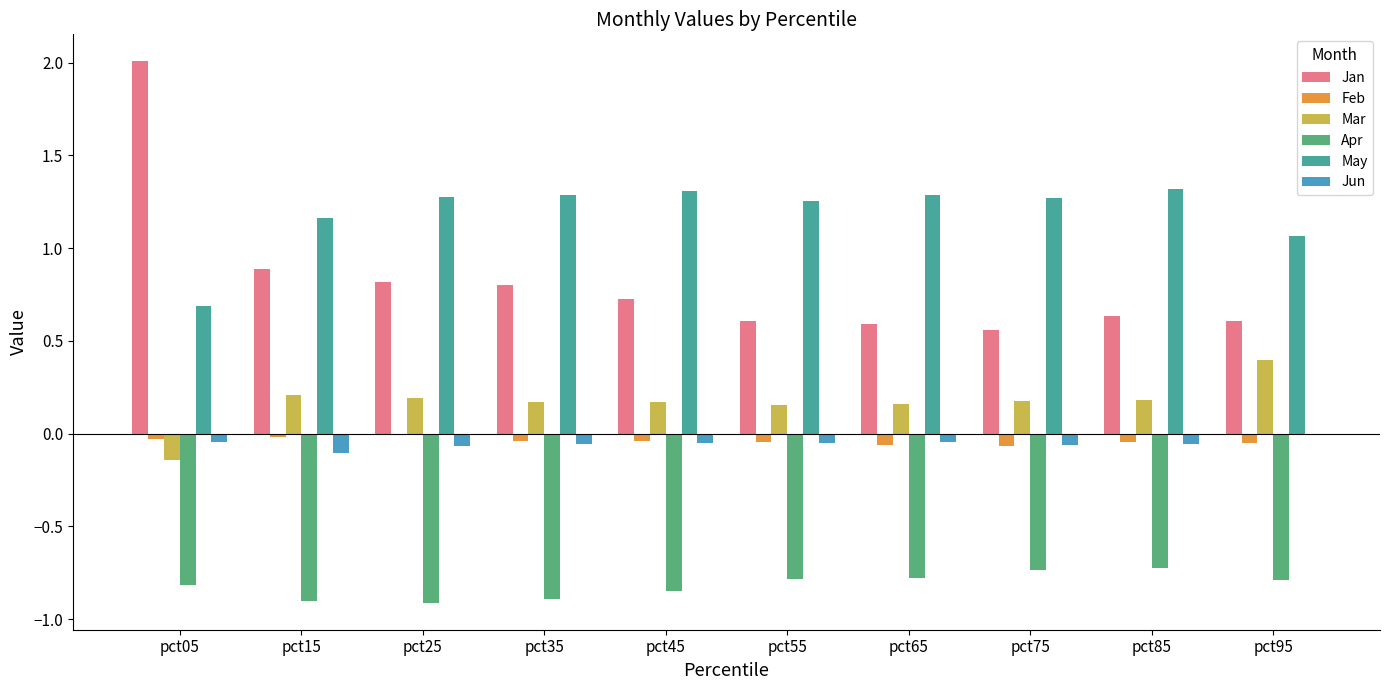

What is the sum of all Apr values?

-8.2